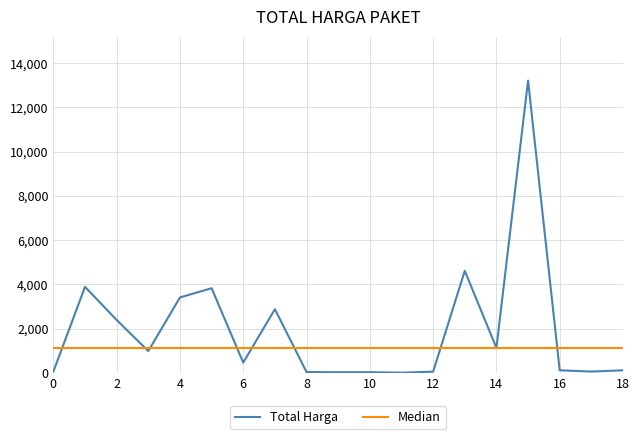

Which series has the widest spread of values?

Total Harga